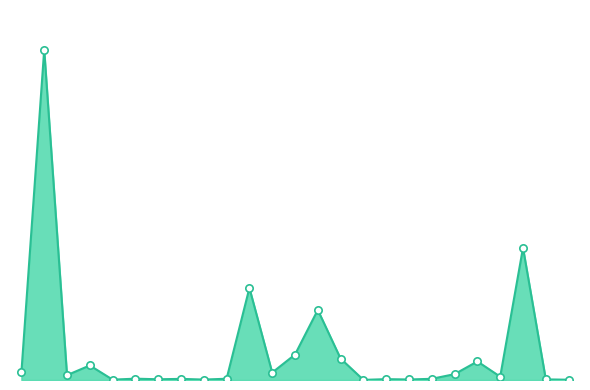

What is the ratio of the value at ค่าเสื่อม-ค.เกษตร to the value at ค่าเสื่อม-ค.ยานพาหนะ?

7.1